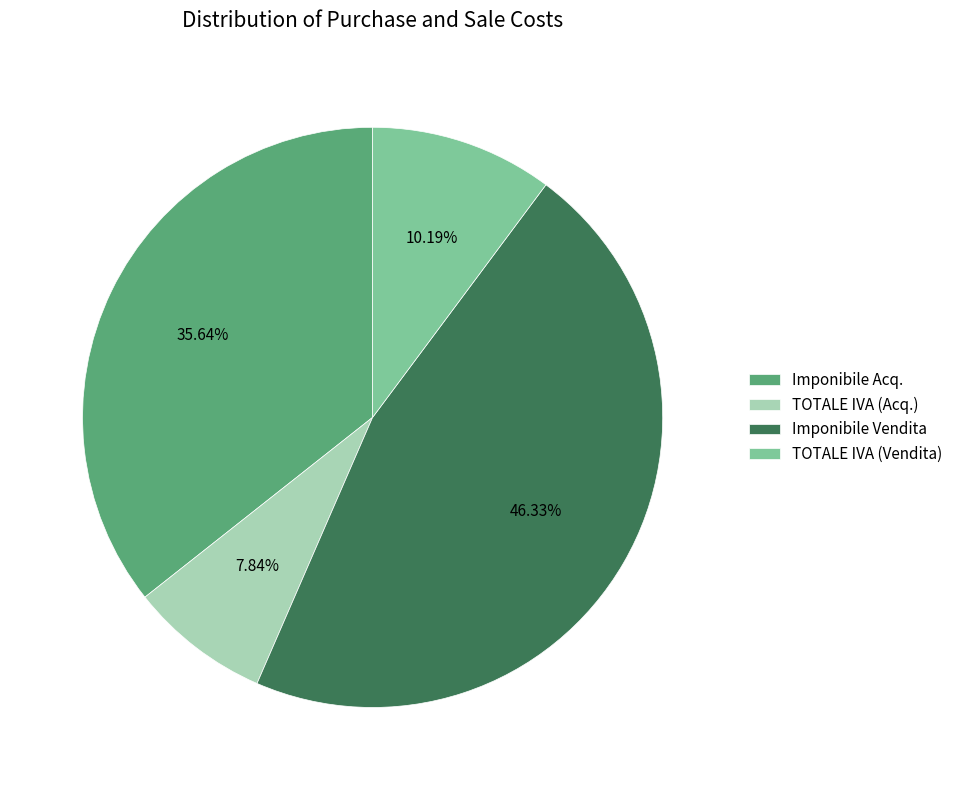

Rank the categories by value from lowest to highest.

TOTALE IVA (Acq.), TOTALE IVA (Vendita), Imponibile Acq., Imponibile Vendita